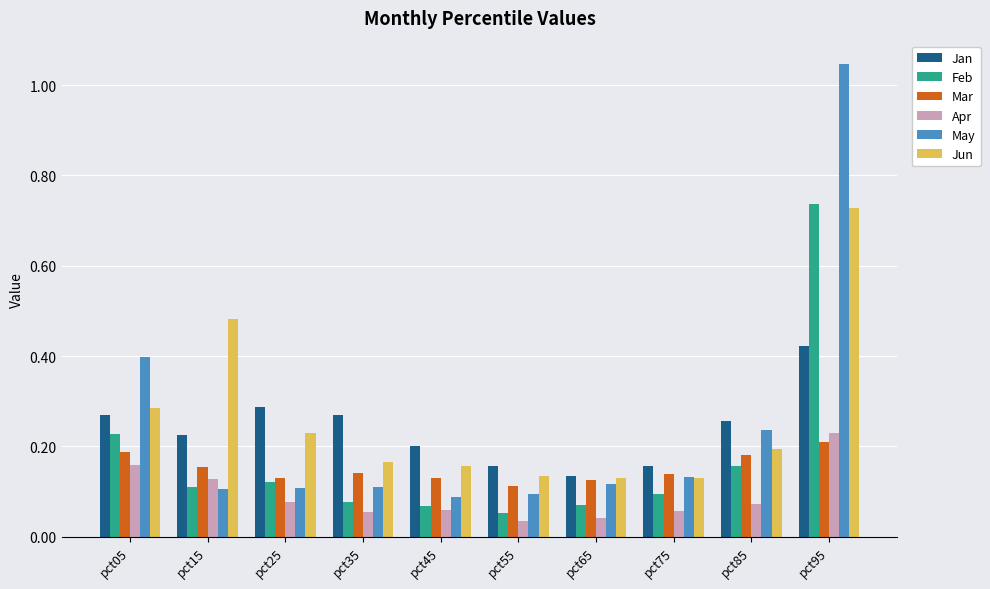

How many Jan values are between 0 and 1?

10